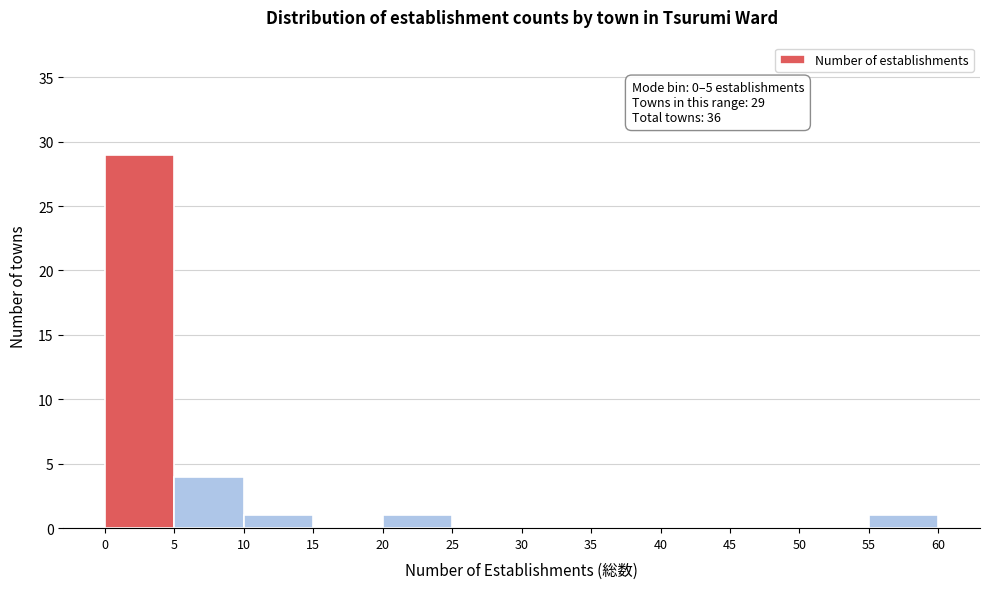

Over which range of the x-axis is the bar tallest?

0 to 5